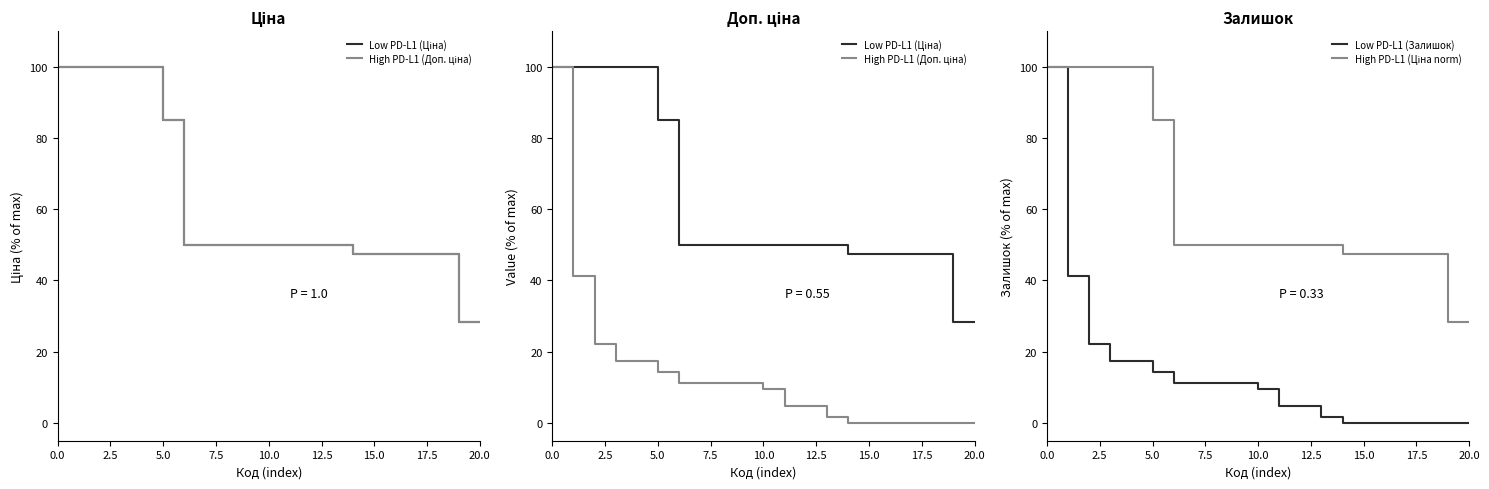

The High PD-L1 (Ціна norm) series shows 13.8 at 10. True or false?

False